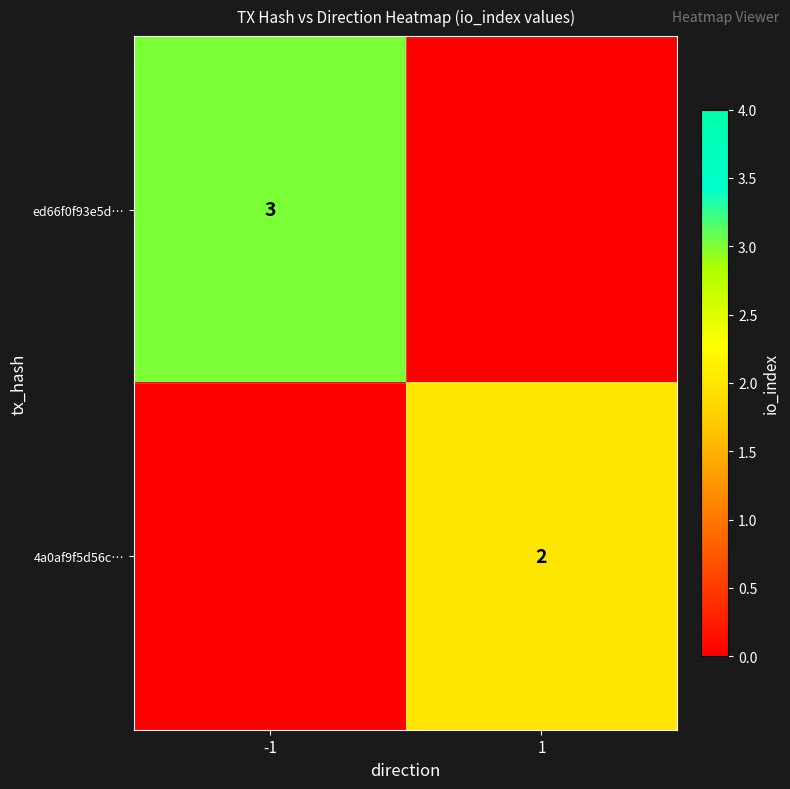

The ed66f0f93e5d… series shows 3 at -1. True or false?

True